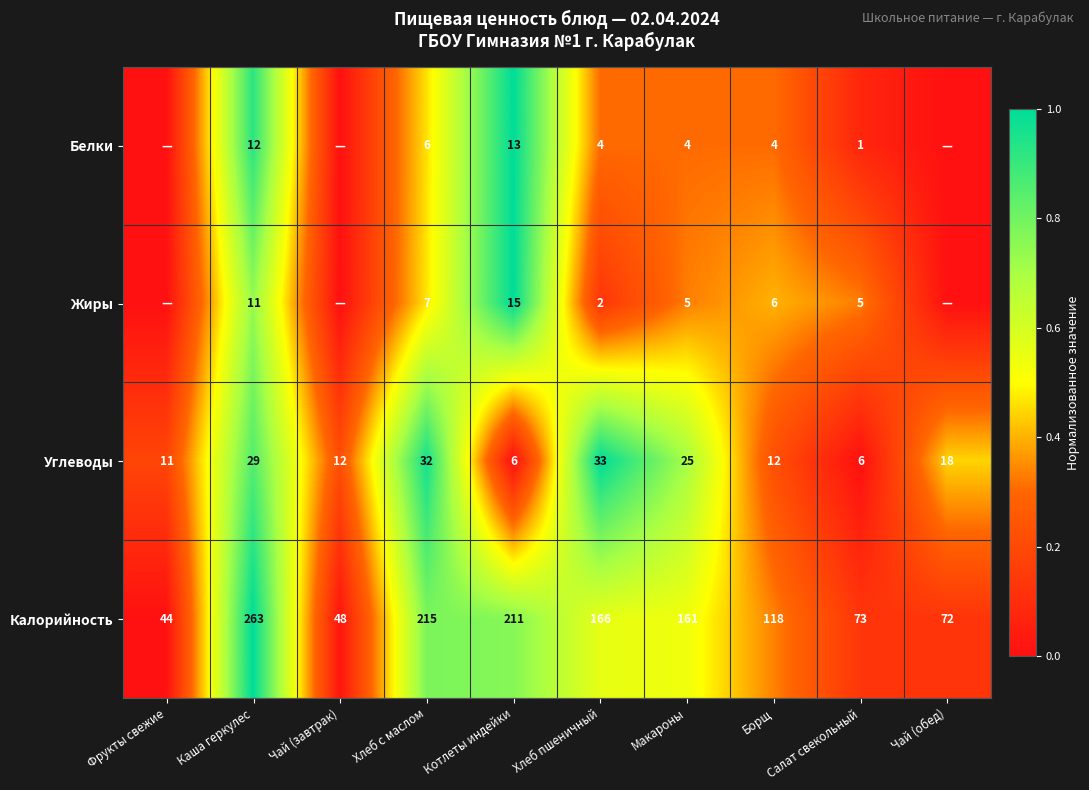

Which category has the lowest value in the Калорийность series?

Фрукты свежие